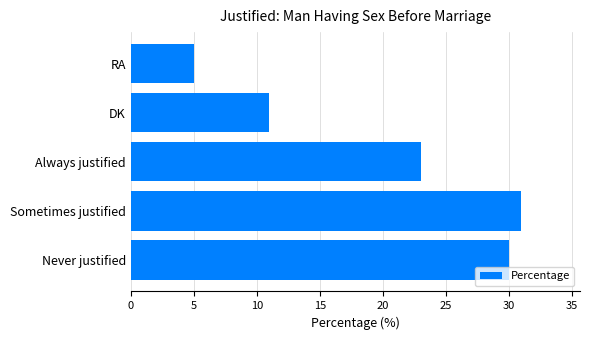

At which category does the chart reach its minimum across all series?

RA